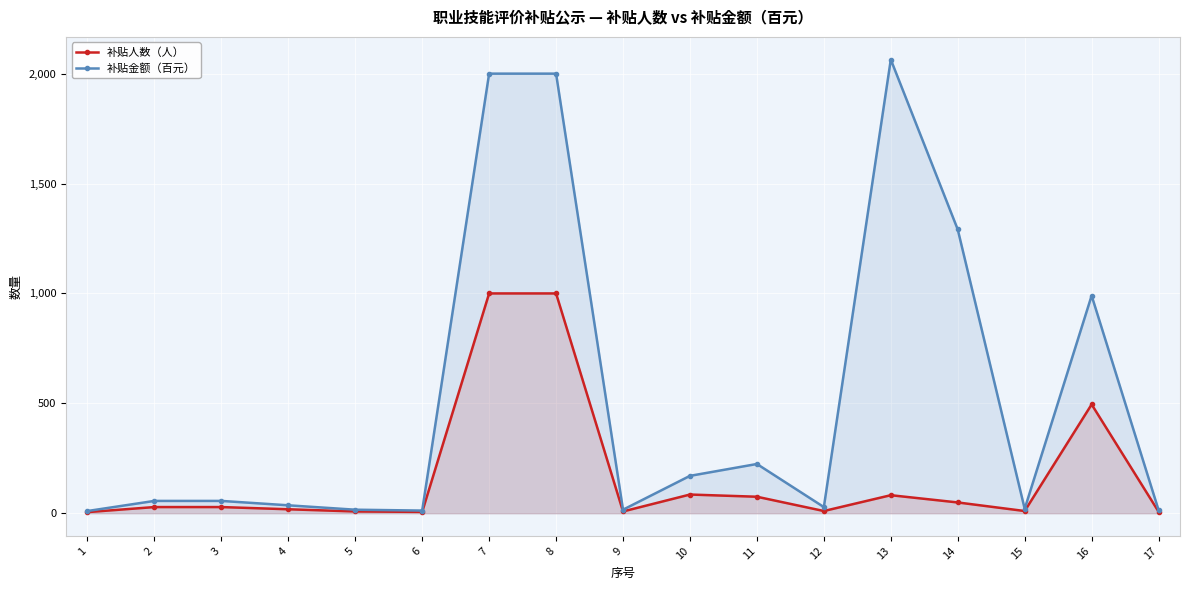

True or false: 补贴金额（百元） and 补贴人数（人） cross at least once.

False